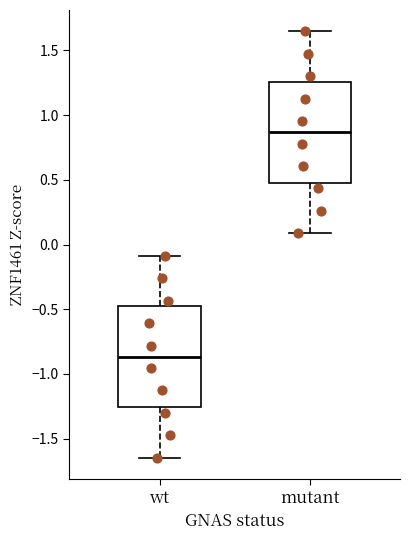

Reading left to right, read every box against the y-axis: the position of its median line, the range the box covers, and the ends of its whiskers. The values are not printed on the chart, so give them approximately, as read against the axis.

wt: median -0.85, box -1.25 to -0.50, whiskers -1.65 to -0.10
mutant: median 0.85, box 0.50 to 1.25, whiskers 0.10 to 1.65